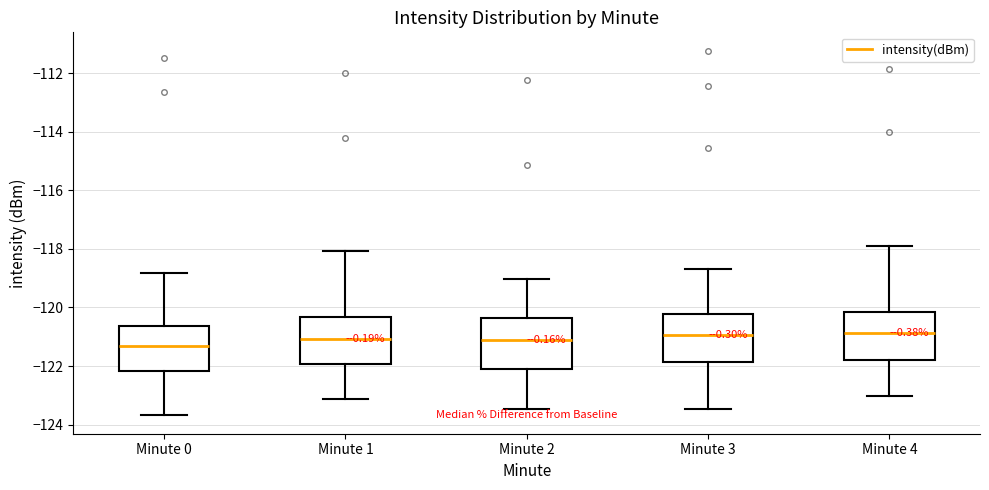

Reading left to right, transcribe this box plot: for each box, give where its median line is, the range the box spans, and where its two whiskers end, as read against the y-axis. The values are not printed on the chart, so give them approximately, as read against the axis.

Minute 0: median -121.4, box -122.2 to -120.6, whiskers -123.6 to -118.8
Minute 1: median -121.0, box -122.0 to -120.4, whiskers -123.2 to -118.0
Minute 2: median -121.2, box -122.0 to -120.4, whiskers -123.4 to -119.0
Minute 3: median -121.0, box -121.8 to -120.2, whiskers -123.4 to -118.6
Minute 4: median -120.8, box -121.8 to -120.2, whiskers -123.0 to -117.8